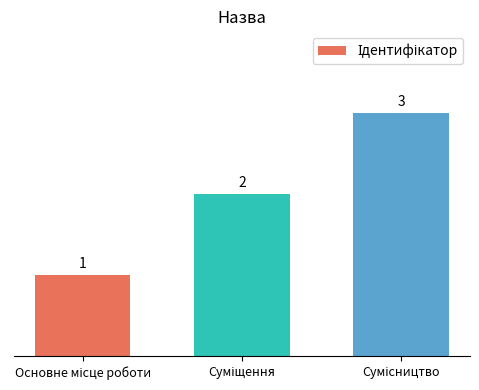

How many bars are there in total?

3